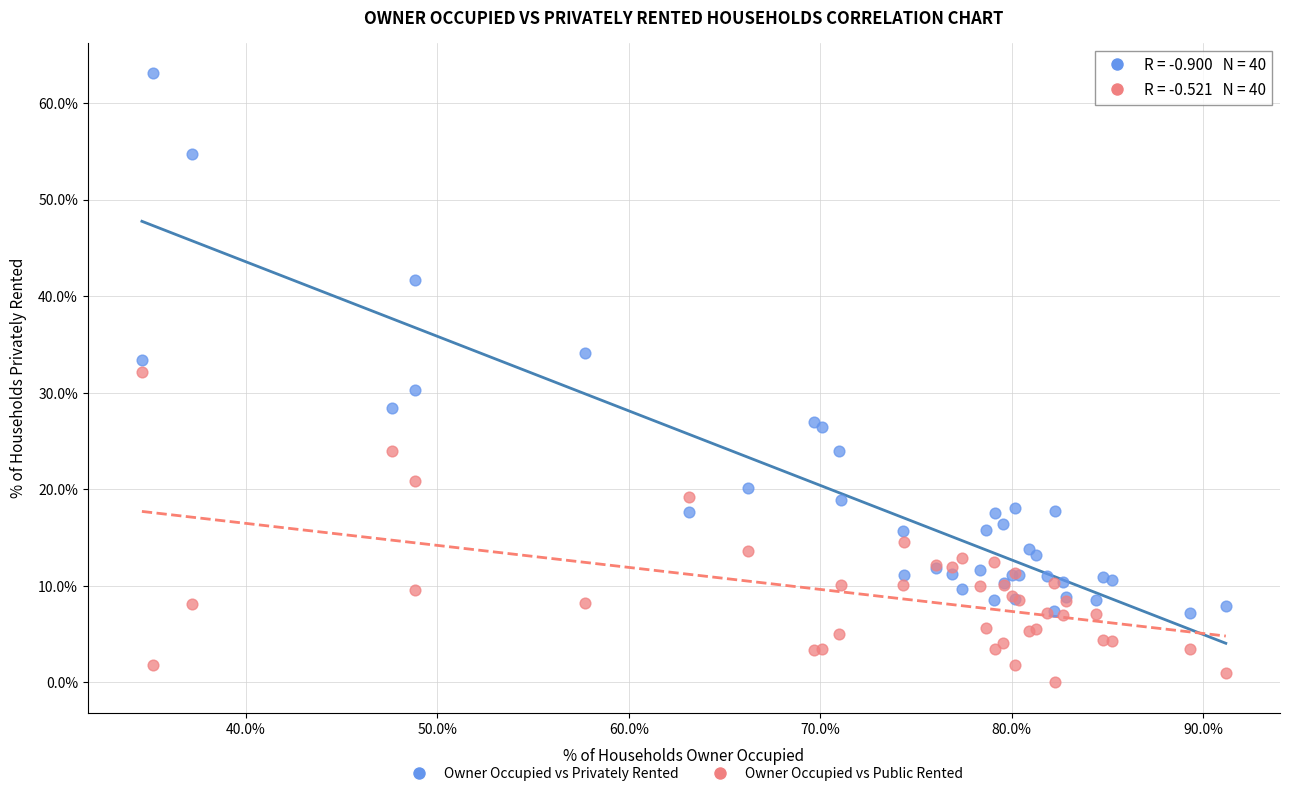

Which series has the largest Y range (max minus min)?

Owner Occupied vs Privately Rented